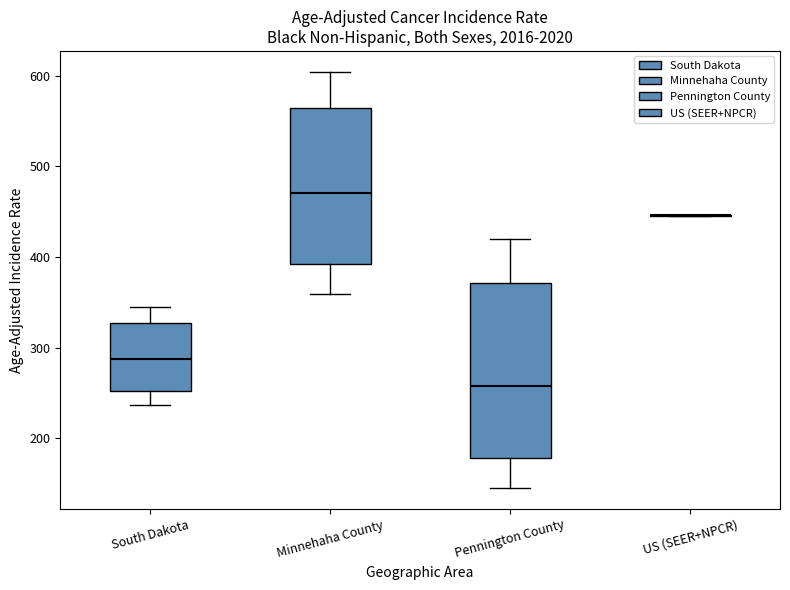

Reading left to right, read every box against the y-axis: the position of its median line, the range the box covers, and the ends of its whiskers. The values are not printed on the chart, so give them approximately, as read against the axis.

South Dakota: median 290, box 250 to 330, whiskers 240 to 350
Minnehaha County: median 470, box 390 to 560, whiskers 360 to 600
Pennington County: median 260, box 180 to 370, whiskers 150 to 420
US (SEER+NPCR): box collapsed to a line at 450, whiskers 440 to 450